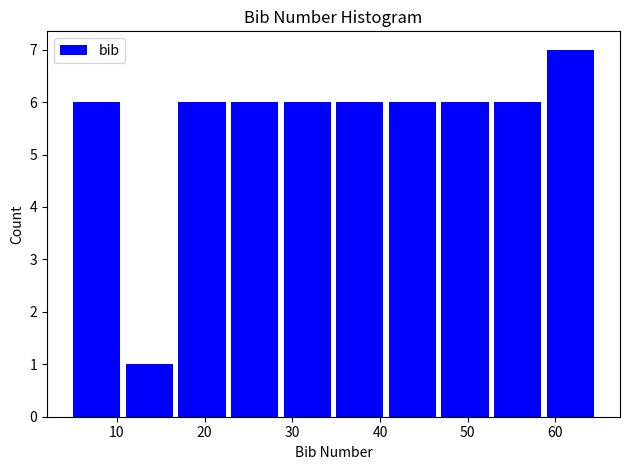

What is the height of the bar covering 59 to 65 on the x-axis? The values are not printed on the chart, so give them approximately, as read against the axis.

7